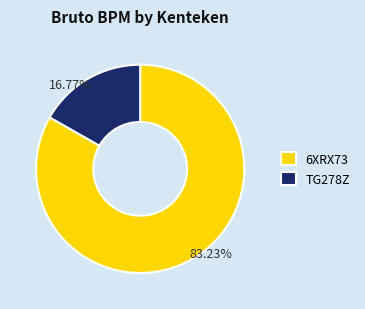

Rank the categories by value from highest to lowest.

6XRX73, TG278Z